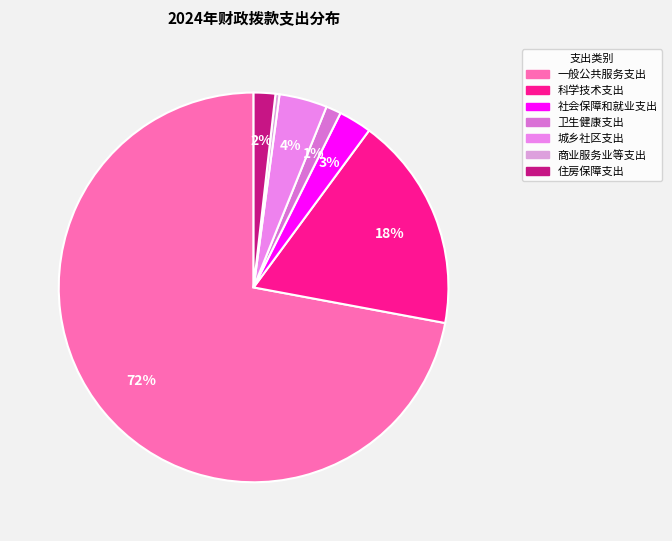

What is the change in value from 一般公共服务支出 to 商业服务业等支出?

-2781.8